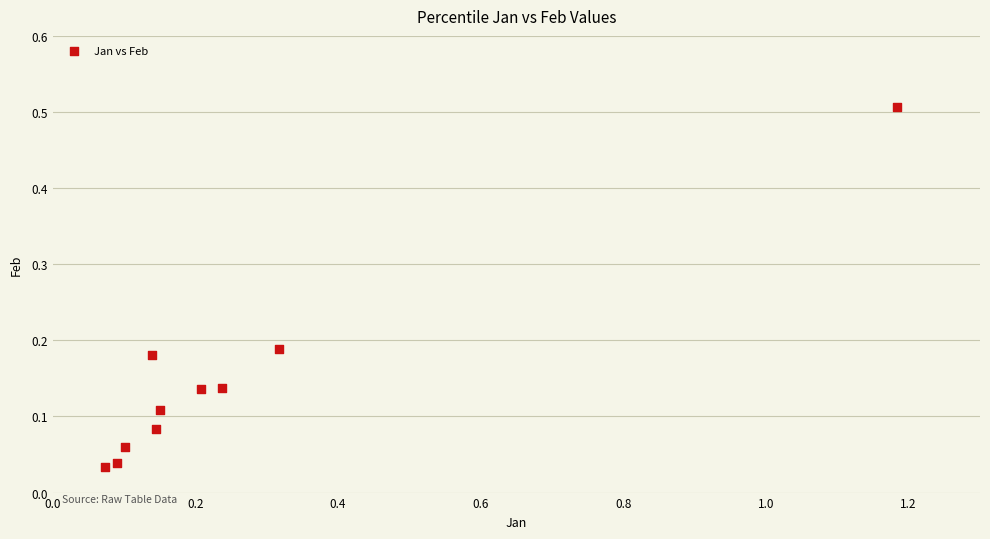

What is the average X value?

0.3